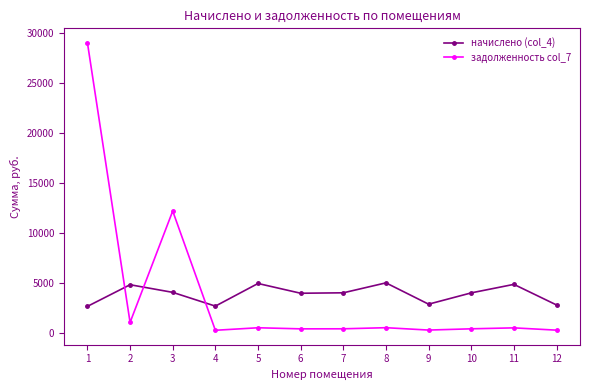

Which series has the largest range (max minus min)?

задолженность col_7